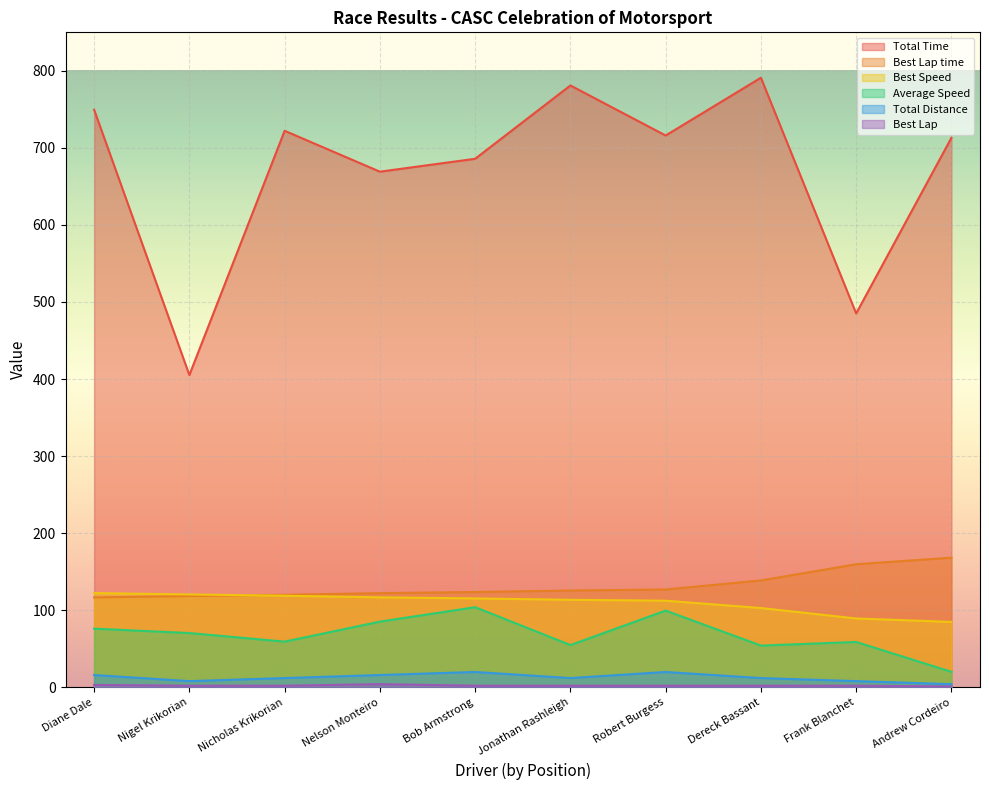

How many lines are shown in the chart?

6